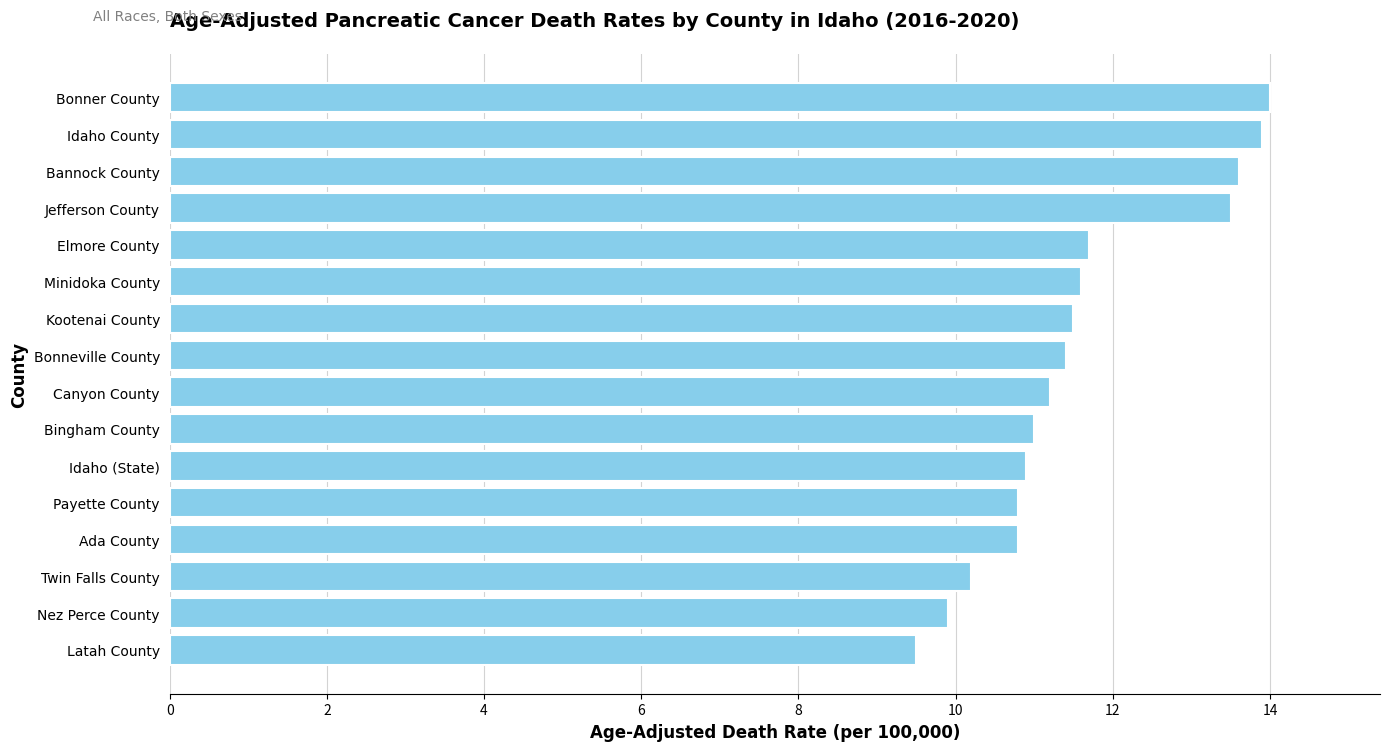

How many distinct data groups are displayed?

1